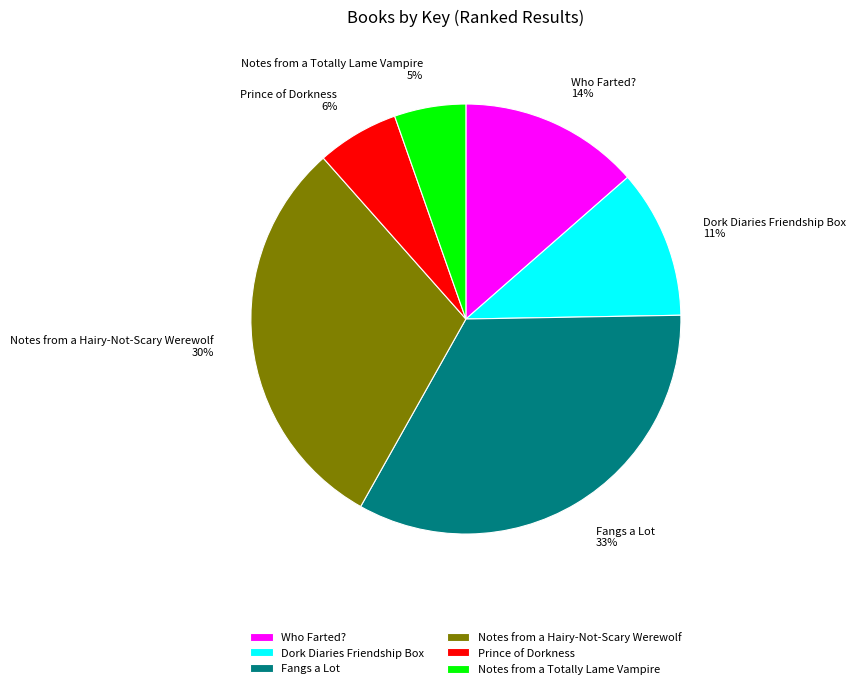

Which category has the biggest portion of the pie?

Fangs a Lot